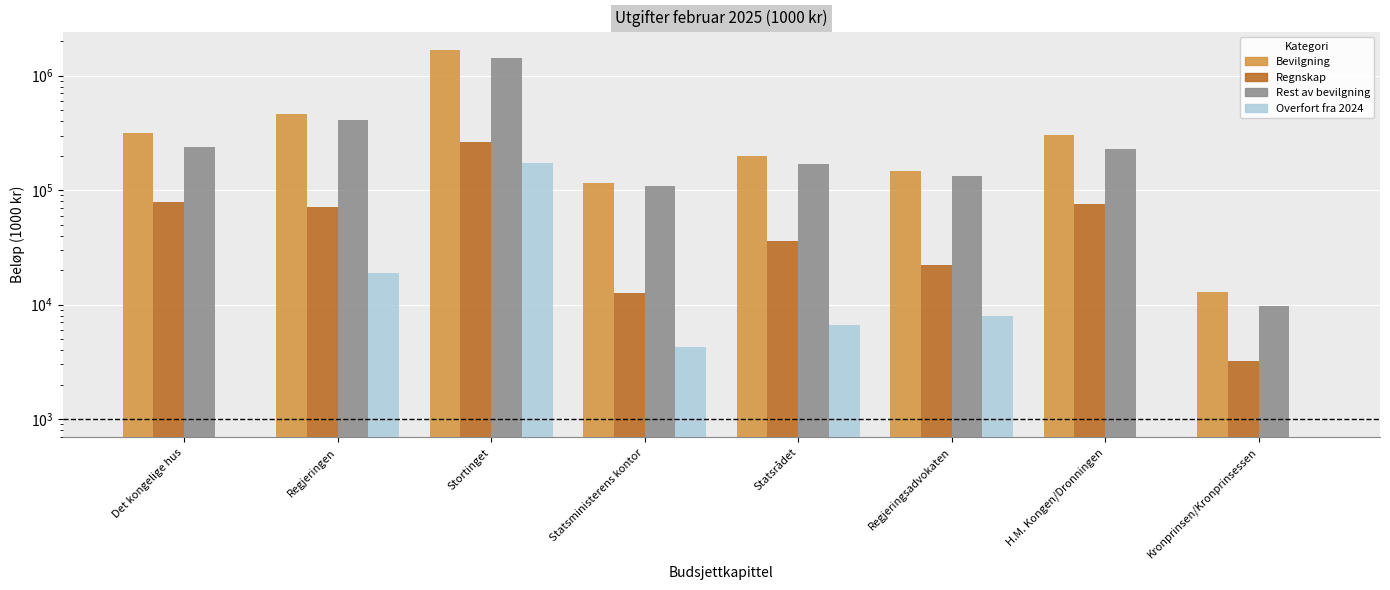

Is it true that Overfort fra 2024 equals 3400.4 at Regjeringsadvokaten?

False